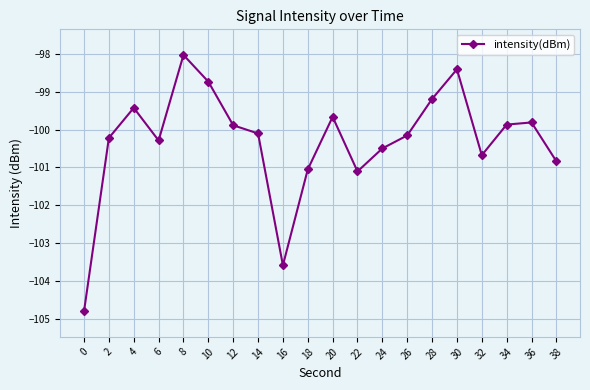

How many points are higher than both their immediate neighbors (excluding endpoints)?

5